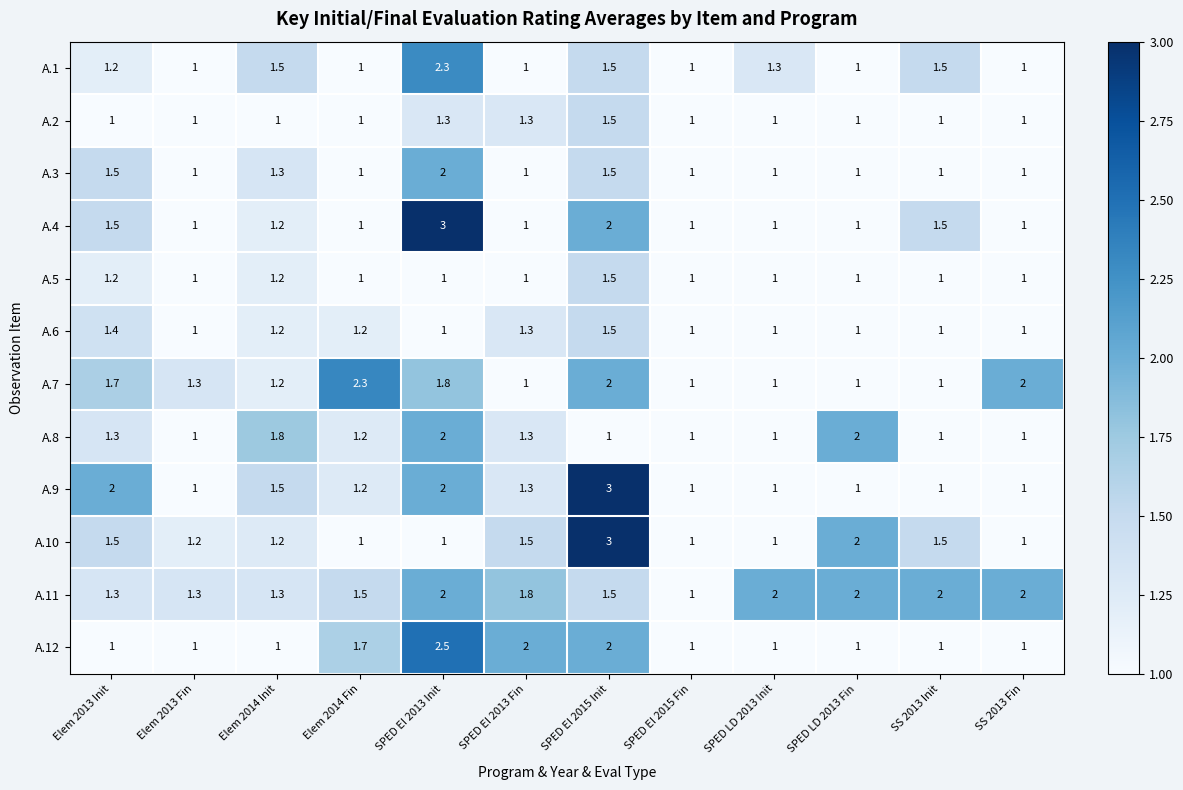

How many distinct data groups are displayed?

12